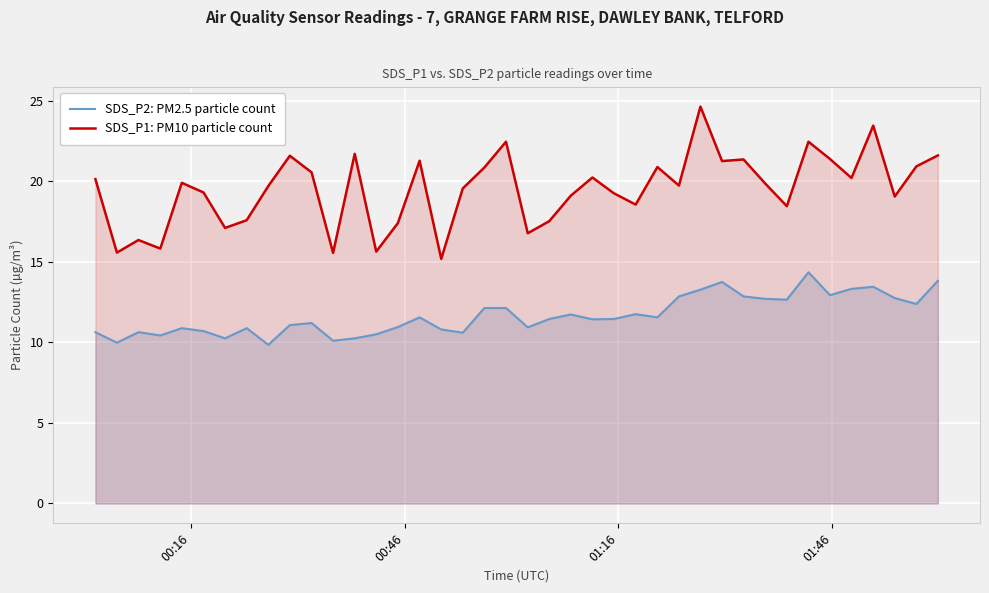

How many interior local peaks does the SDS_P1: PM10 particle count series have?

12